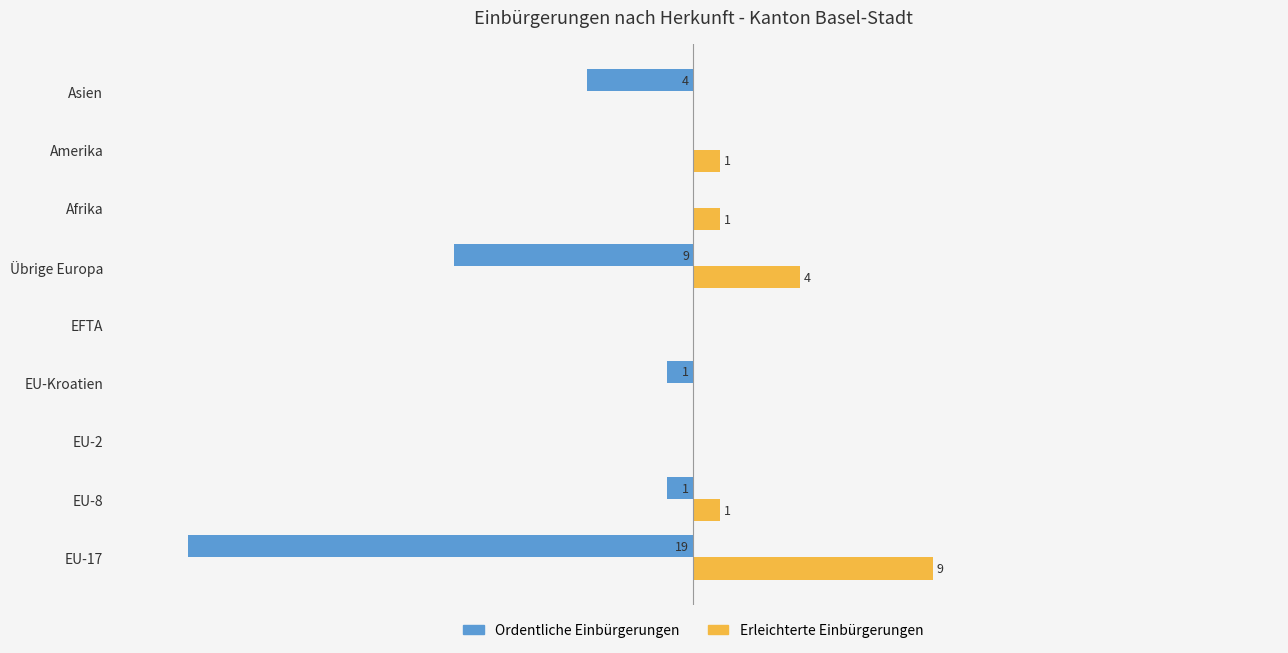

Is the value of Ordentliche Einbürgerungen at Amerika greater than the value of Erleichterte Einbürgerungen at EU-8?

No